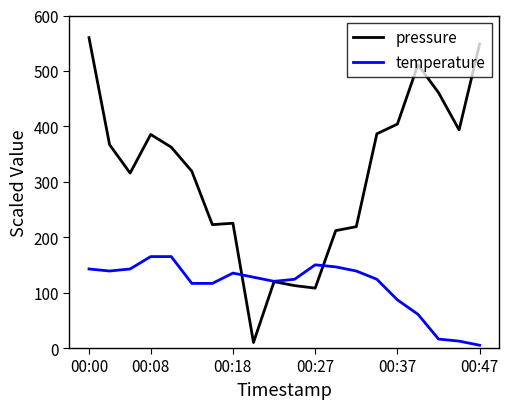

Which series has the largest total across all categories?

pressure